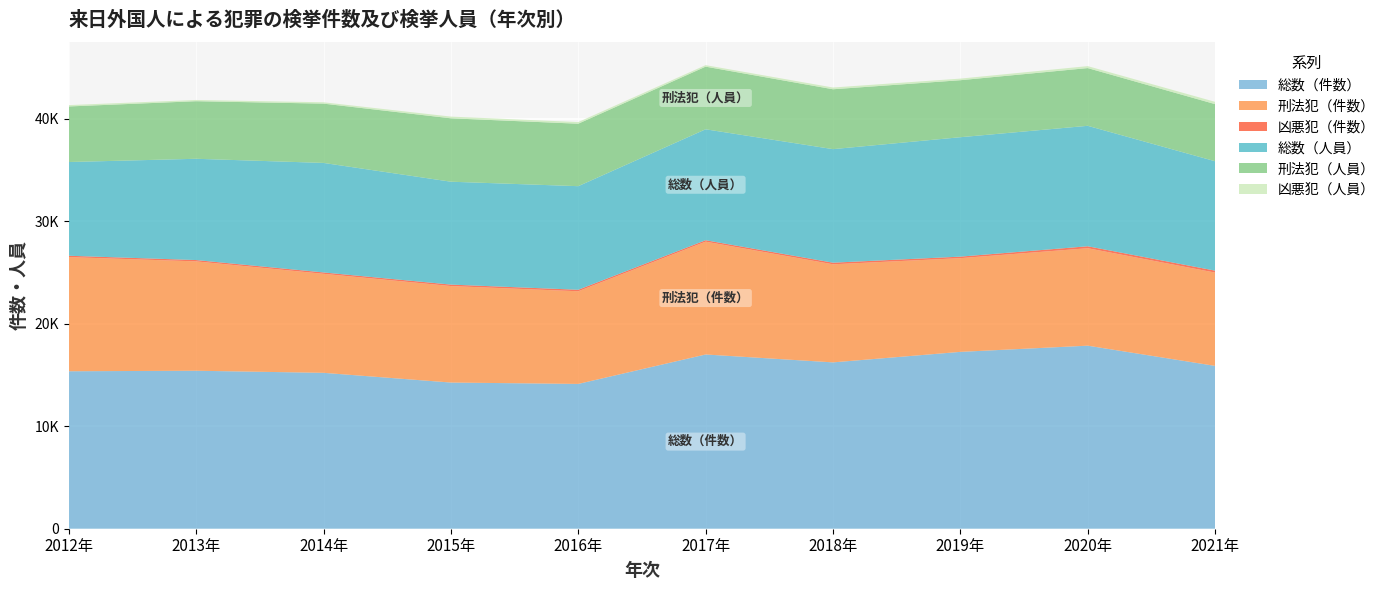

Reading left to right, extract all data points from this chart.

総数（件数）: 2012年=15368	2013年=15419	2014年=15215	2015年=14267	2016年=14133	2017年=17006	2018年=16235	2019年=17260	2020年=17865	2021年=15893
刑法犯（件数）: 2012年=11142	2013年=10674	2014年=9664	2015年=9417	2016年=9043	2017年=11012	2018年=9573	2019年=9148	2020年=9512	2021年=9105
凶悪犯（件数）: 2012年=130	2013年=128	2014年=133	2015年=142	2016年=146	2017年=138	2018年=156	2019年=147	2020年=190	2021年=191
総数（人員）: 2012年=9149	2013年=9884	2014年=10689	2015年=10042	2016年=10109	2017年=10828	2018年=11082	2019年=11655	2020年=11756	2021年=10677
刑法犯（人員）: 2012年=5423	2013年=5620	2014年=5787	2015年=6187	2016年=6097	2017年=6113	2018年=5844	2019年=5563	2020年=5634	2021年=5573
凶悪犯（人員）: 2012年=133	2013年=120	2014年=131	2015年=167	2016年=161	2017年=147	2018年=171	2019年=157	2020年=192	2021年=224